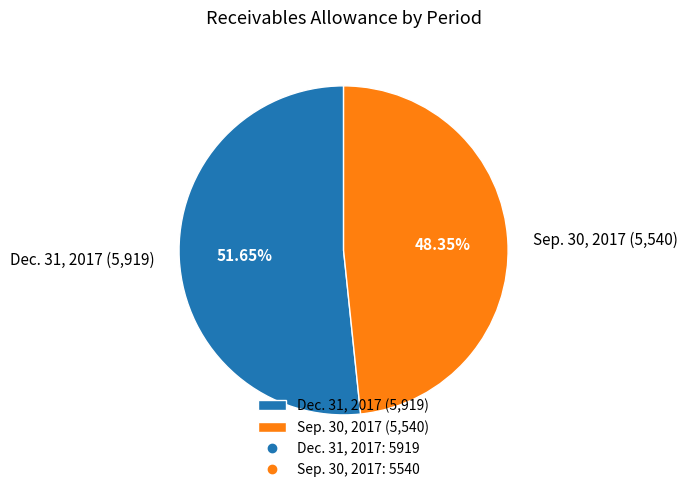

Is it true that Dec. 31, 2017 is 65% of the pie?

False